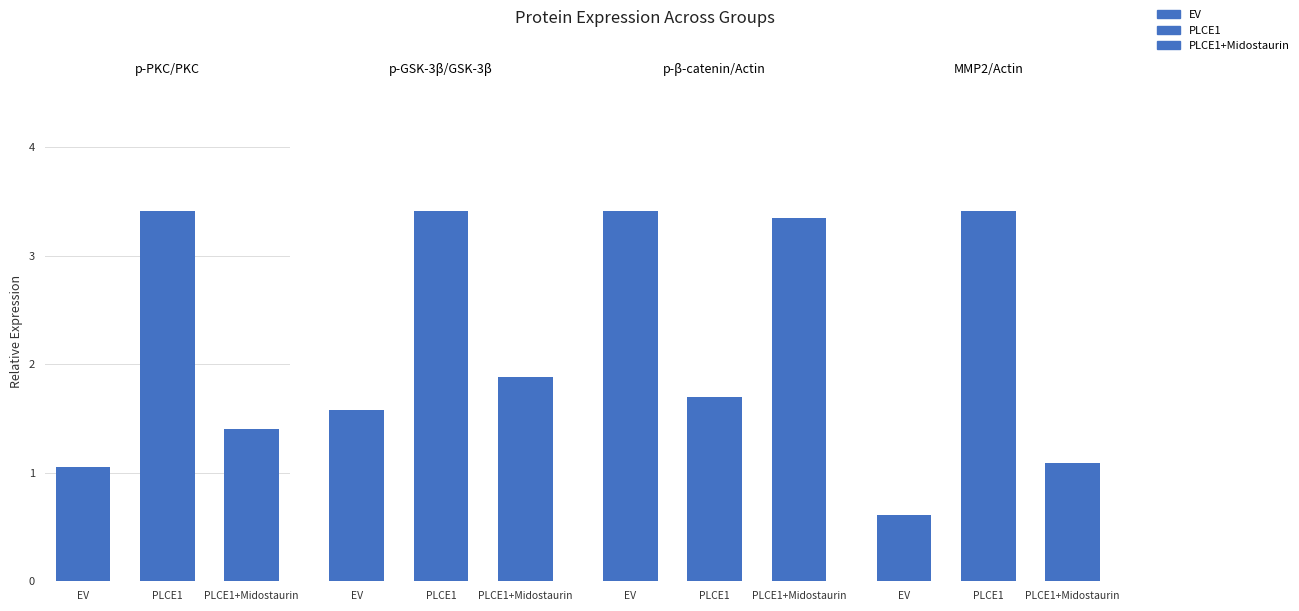

What is the label of the 1st bar from the left?

EV